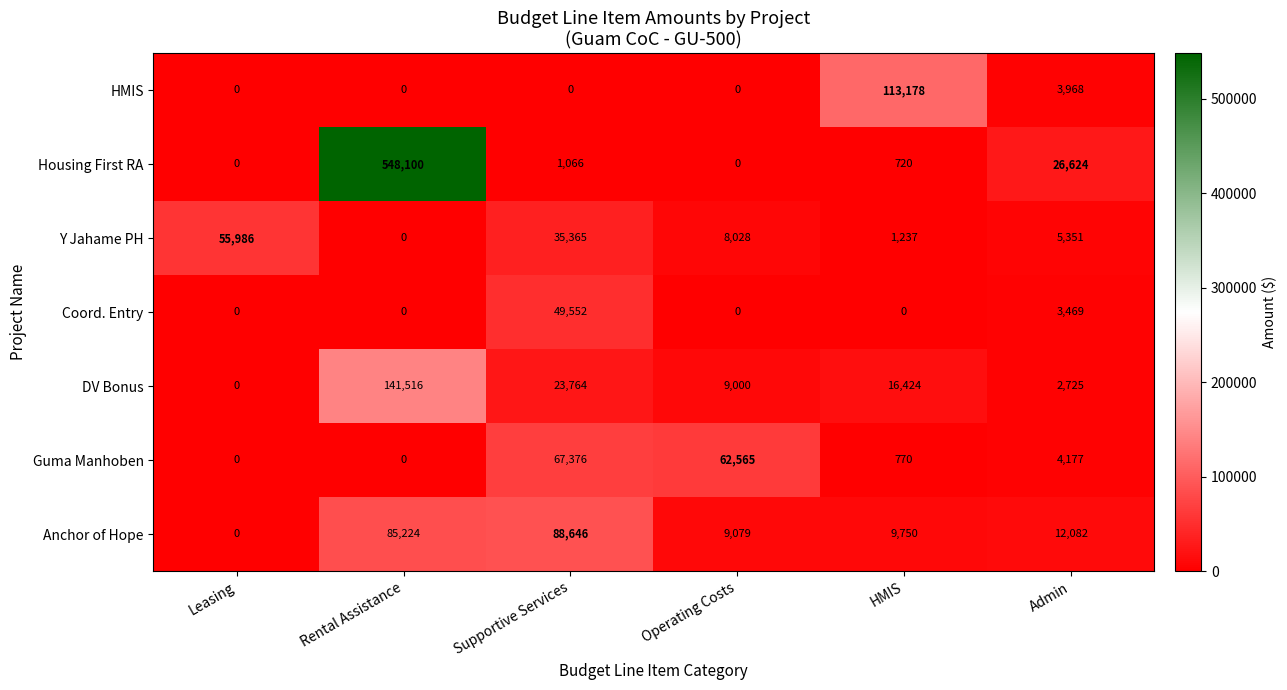

Which series has the largest total across all categories?

Housing First RA